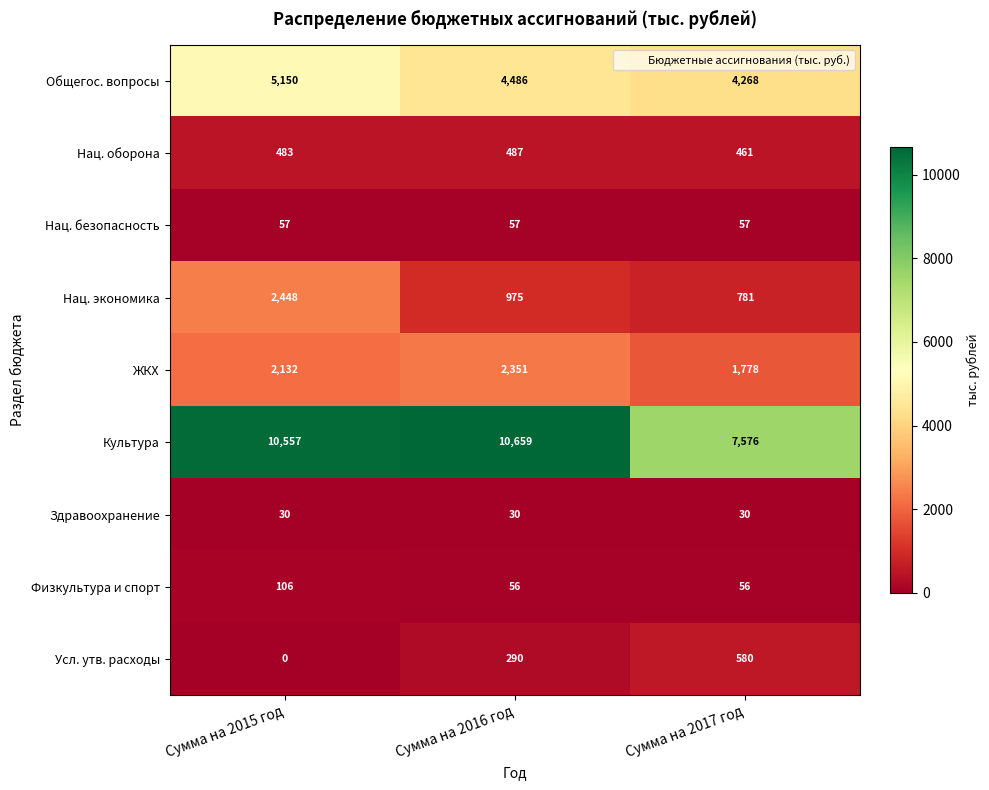

Reading right to left, list all the values displayed in this chart.

Общегос. вопросы: 4268	4486	5150
Нац. оборона: 461	487	483
Нац. безопасность: 57	57	57
Нац. экономика: 781	975	2448
ЖКХ: 1778	2351	2132
Культура: 7576	10659	10557
Здравоохранение: 30	30	30
Физкультура и спорт: 56	56	106
Усл. утв. расходы: 580	290	0